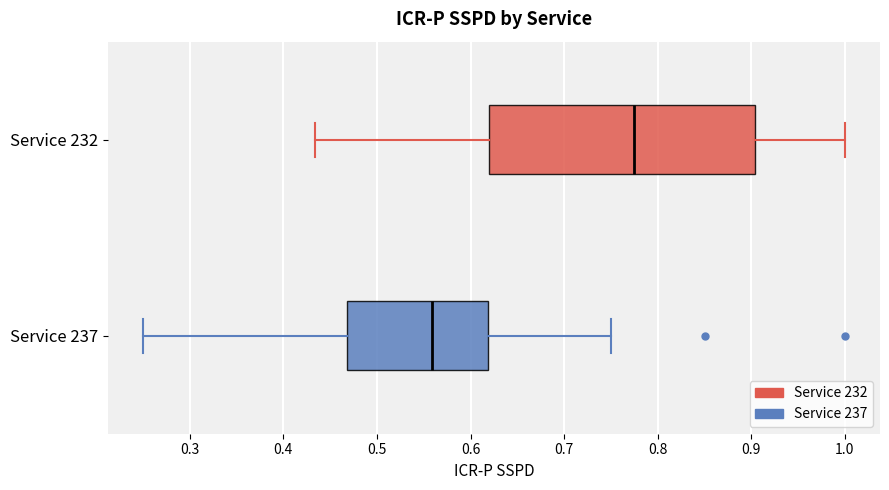

Reading bottom to top, read every box against the x-axis: the position of its median line, the range the box covers, and the ends of its whiskers. The values are not printed on the chart, so give them approximately, as read against the axis.

Service 237: median 0.56, box 0.47 to 0.62, whiskers 0.25 to 0.75
Service 232: median 0.78, box 0.62 to 0.90, whiskers 0.43 to 1.00